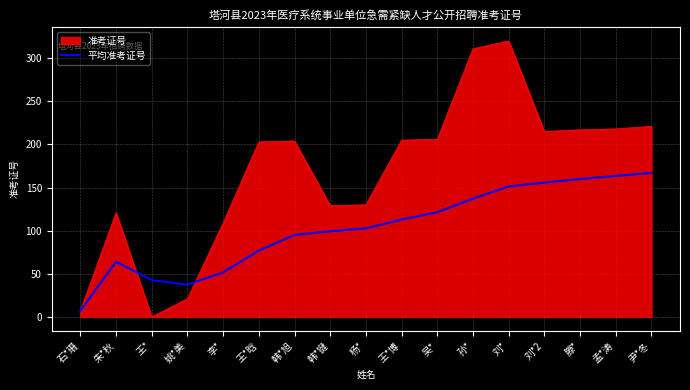

What position from the right is 朱*秋?

16